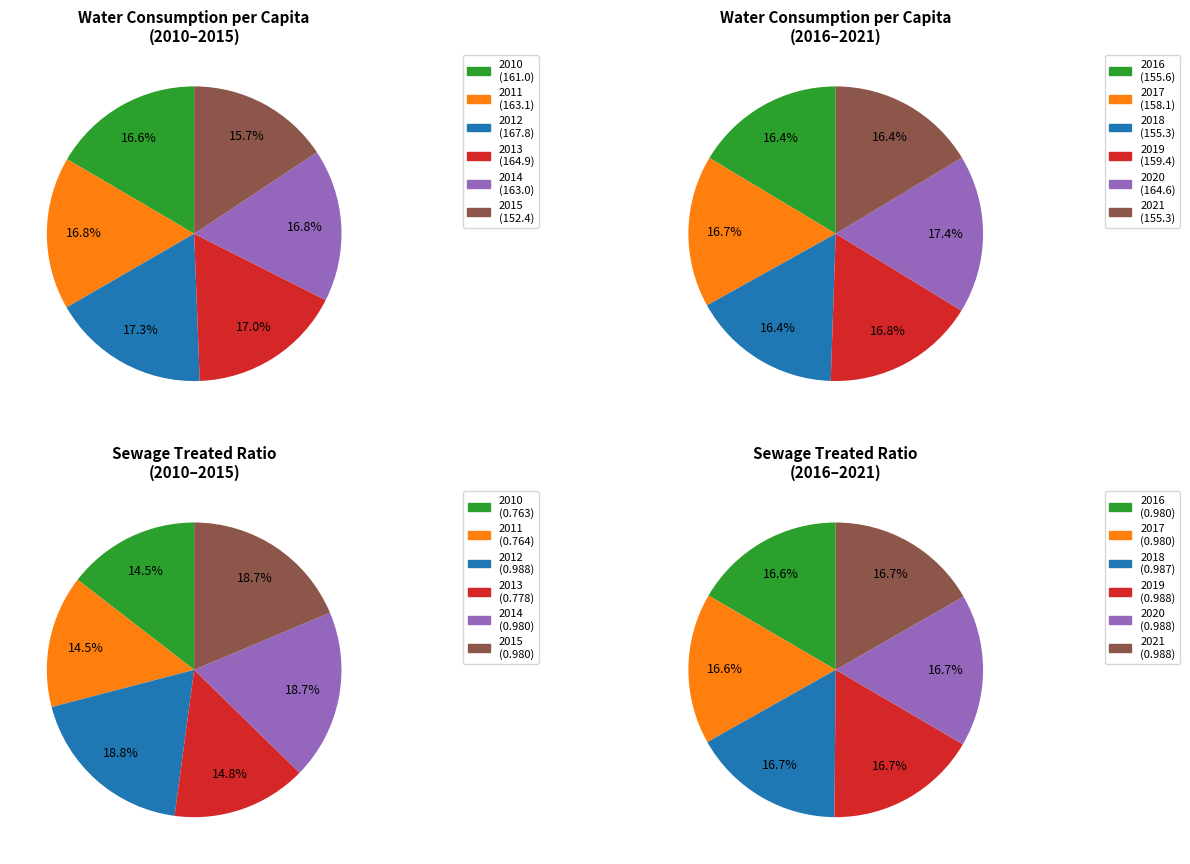

Is there any slice that represents more than half of the pie?

No